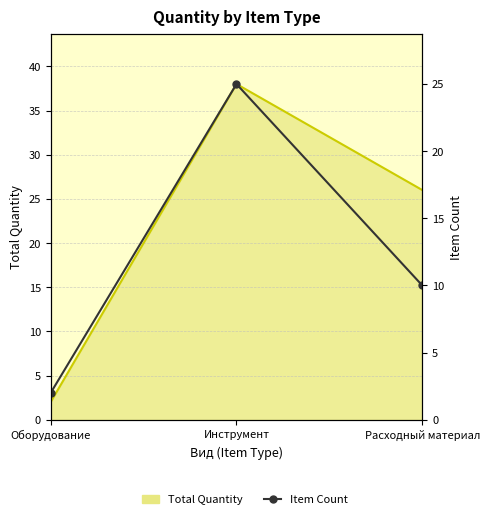

What is the label of the 2nd point from the left?

Инструмент